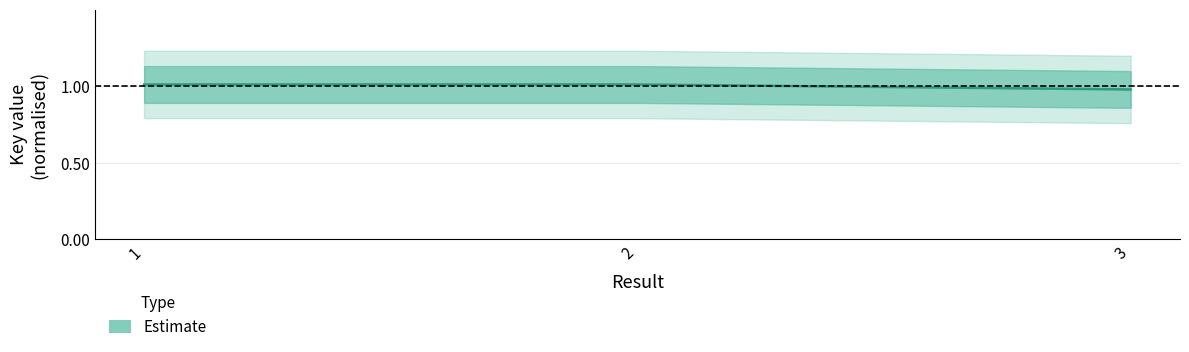

The value at 2 is 1.0. True or false?

True